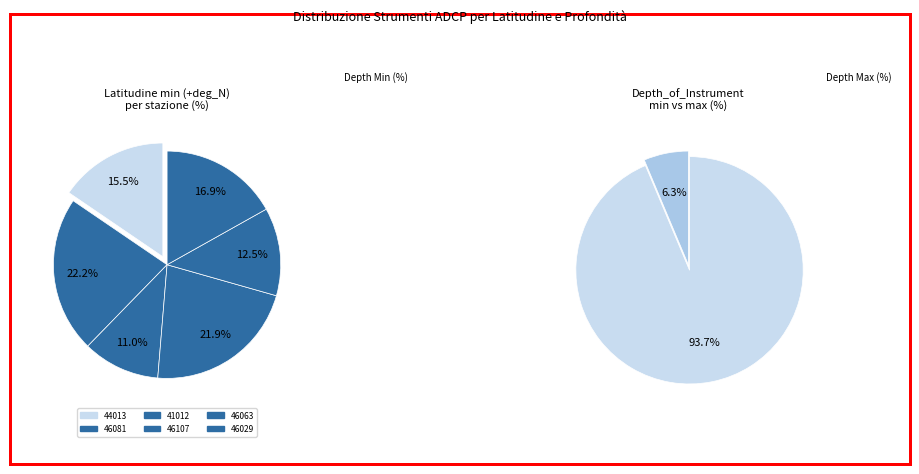

Rank the categories by value from highest to lowest.

46081, 46107, 46029, 44013, 46063, 41012